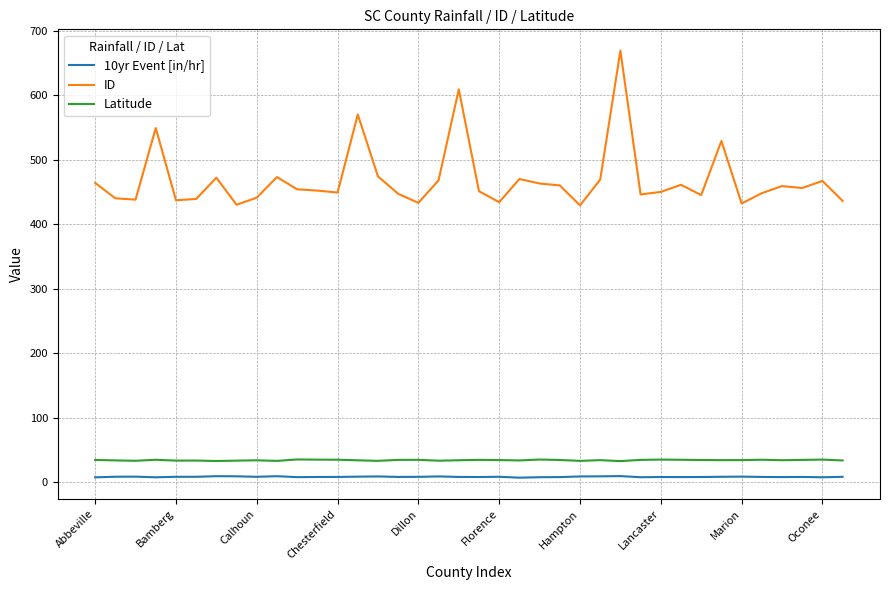

True or false: 10yr Event [in/hr] and ID intersect in this chart.

False